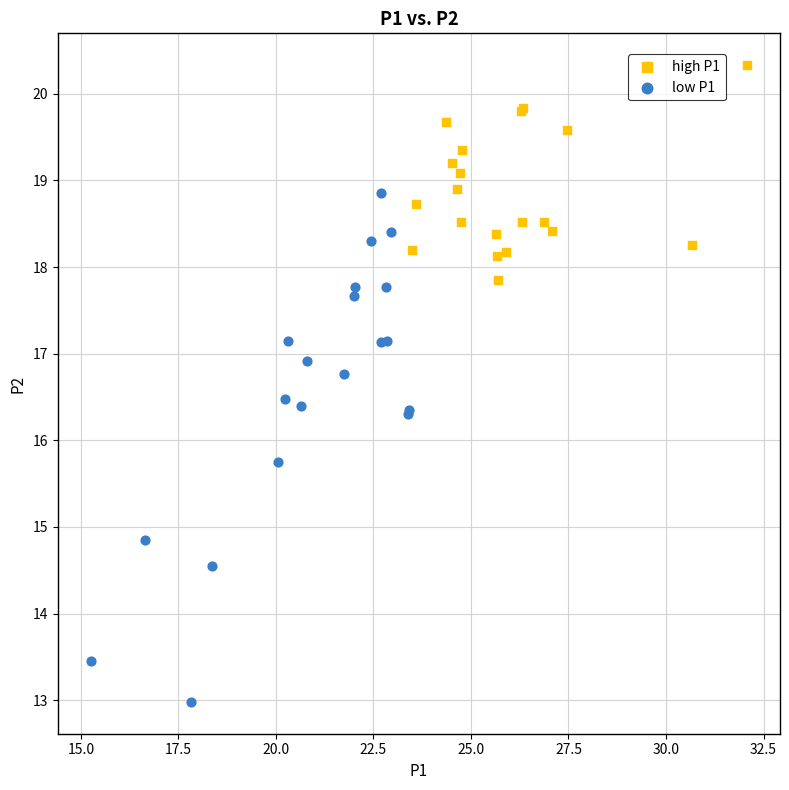

What are all the series names shown in the legend?

high P1, low P1